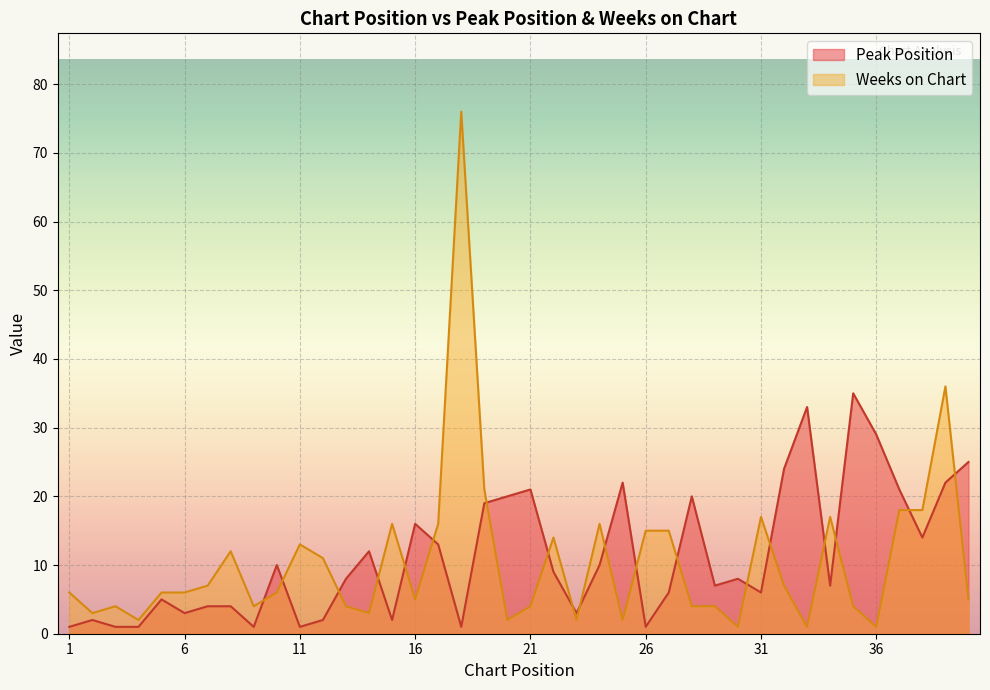

Is the value of Peak Position at 4 greater than the value of Weeks on Chart at 27?

No